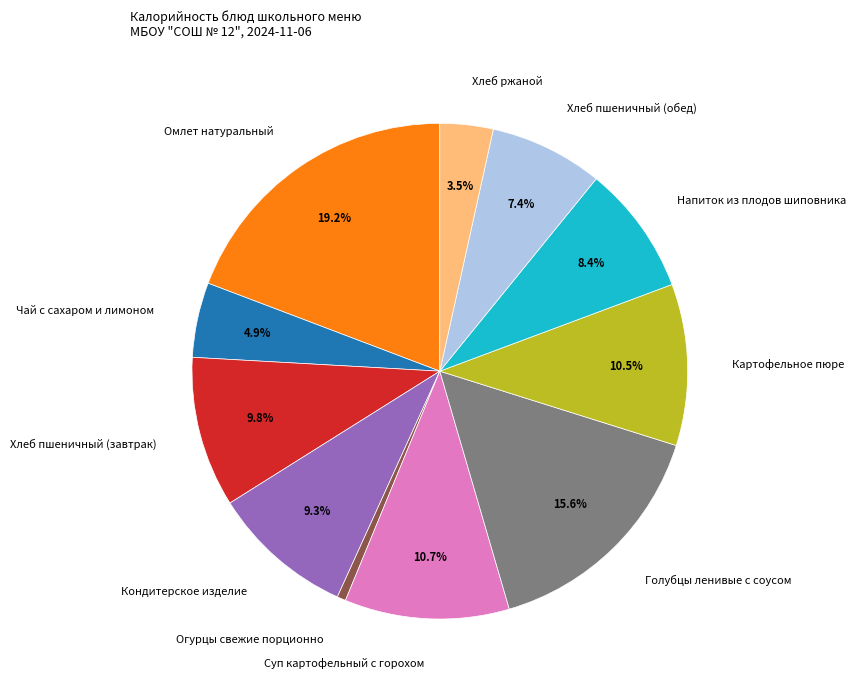

Is it true that Напиток из плодов шиповника is 15% of the pie?

False